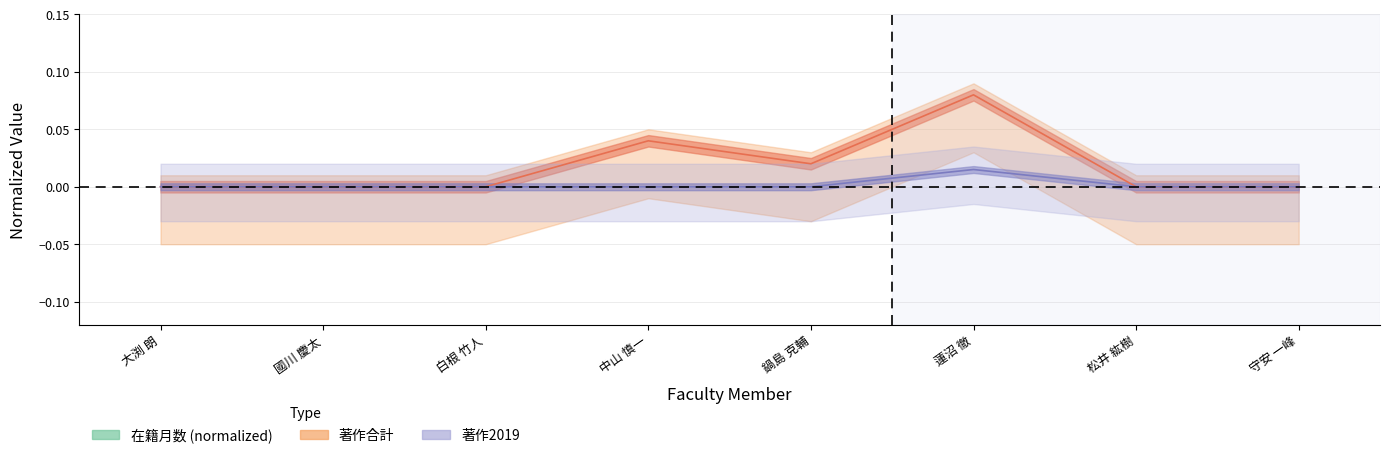

Rank the categories by 著作2019 value from lowest to highest.

大渕 朗, 國川 慶太, 白根 竹人, 中山 慎一, 鍋島 克輔, 松井 紘樹, 守安 一峰, 蓮沼 徹